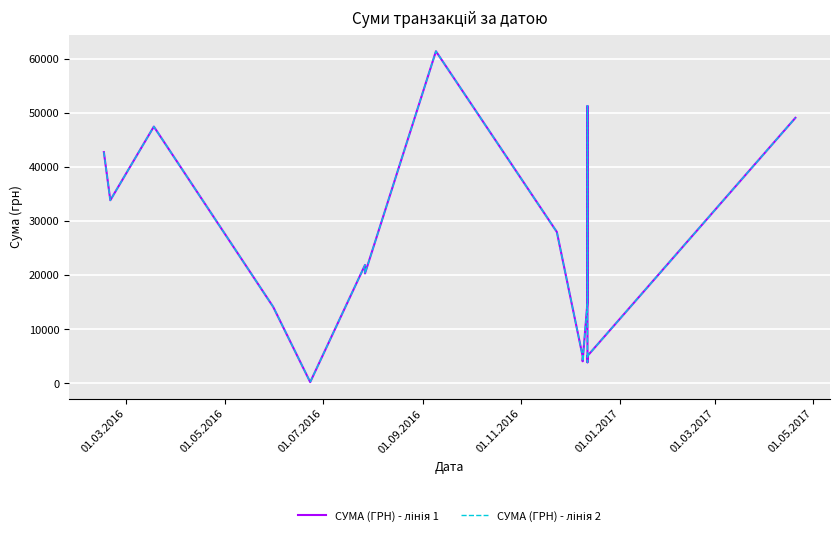

How many data points does each series have?

16